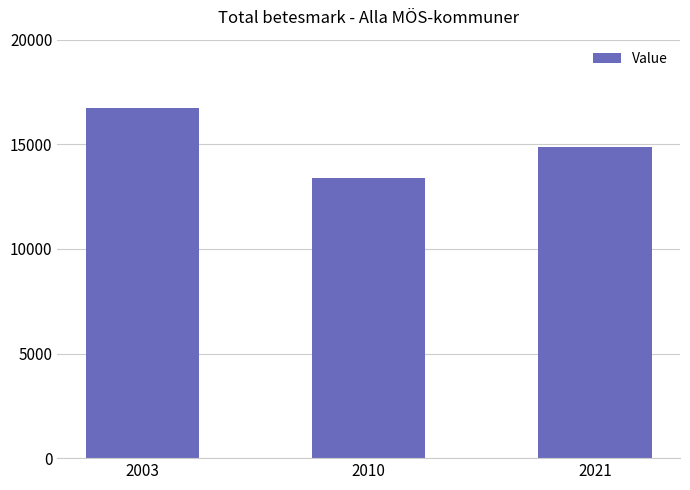

What is the difference between the values at 2003 and 2021?

1851